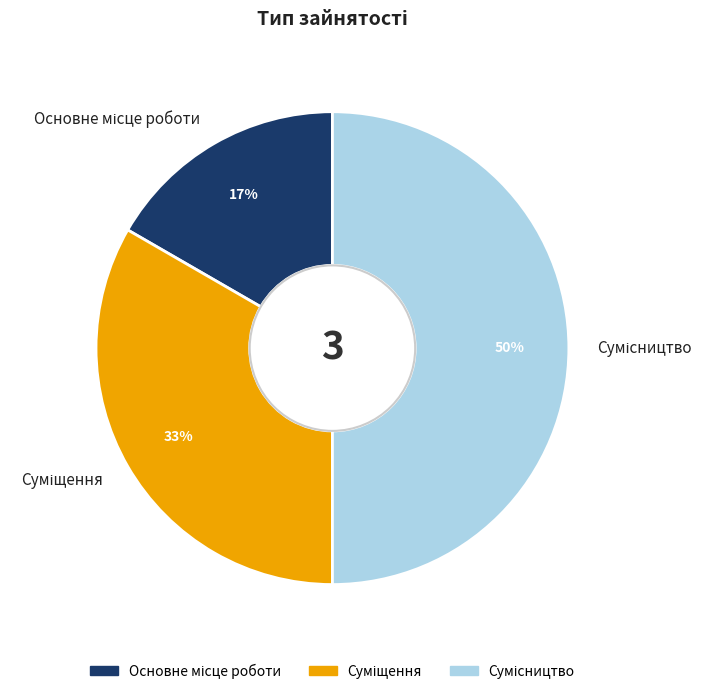

Count the number of slices in the pie.

3